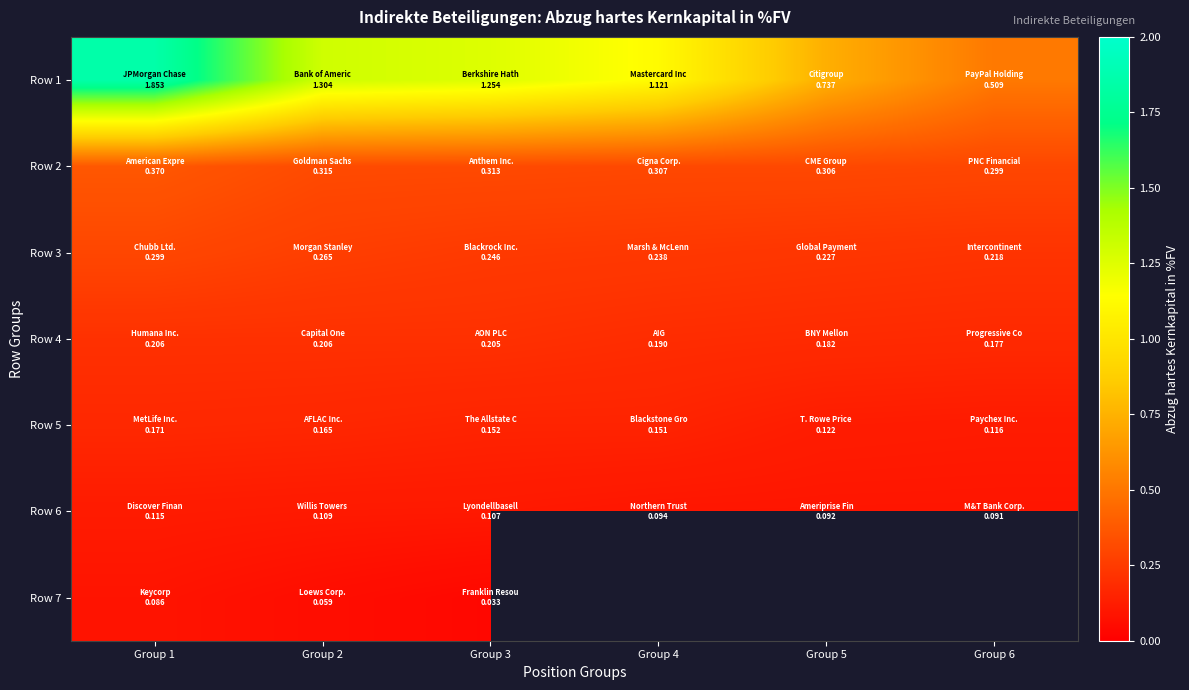

How many data points does each series have?

6